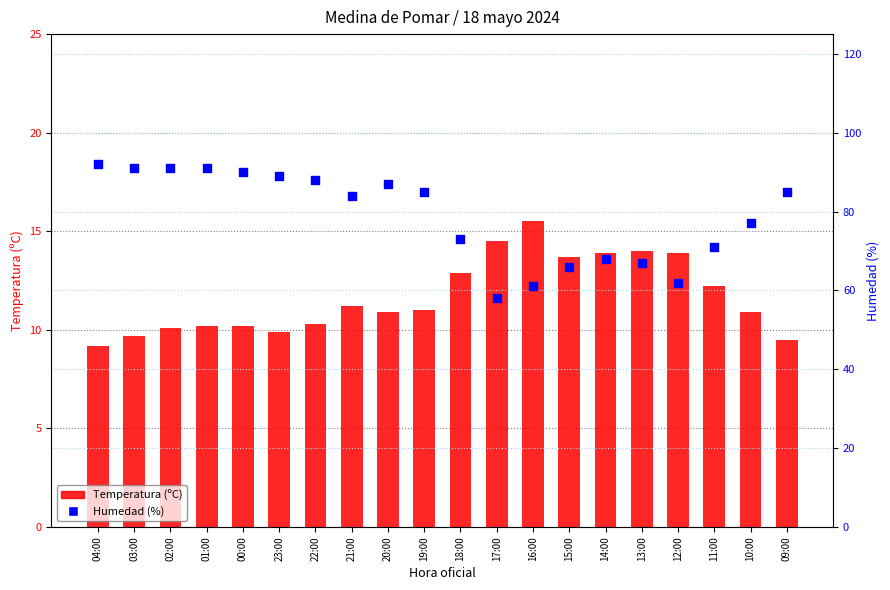

Is the value of Humedad (%) at 13:00 greater than the value of Temperatura (ºC) at 10:00?

Yes